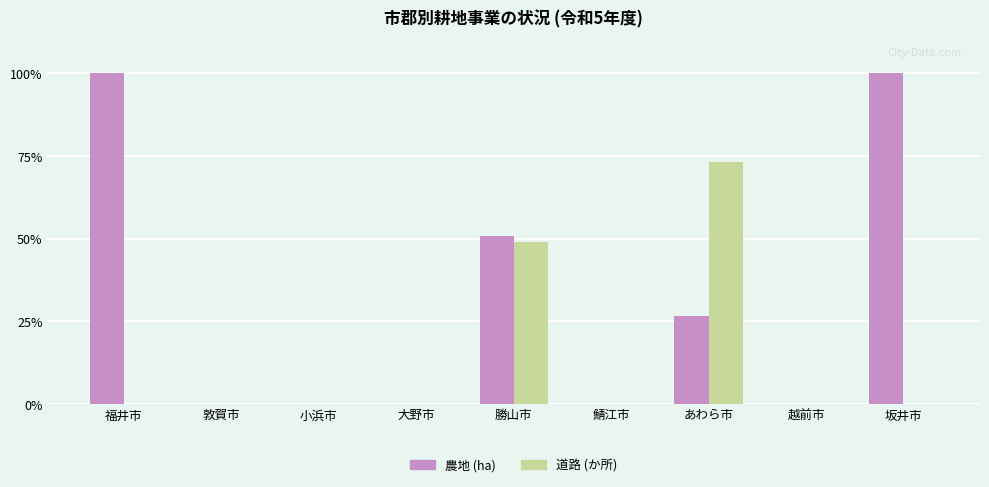

The 道路 (か所) series shows 0.0 at 小浜市. True or false?

True